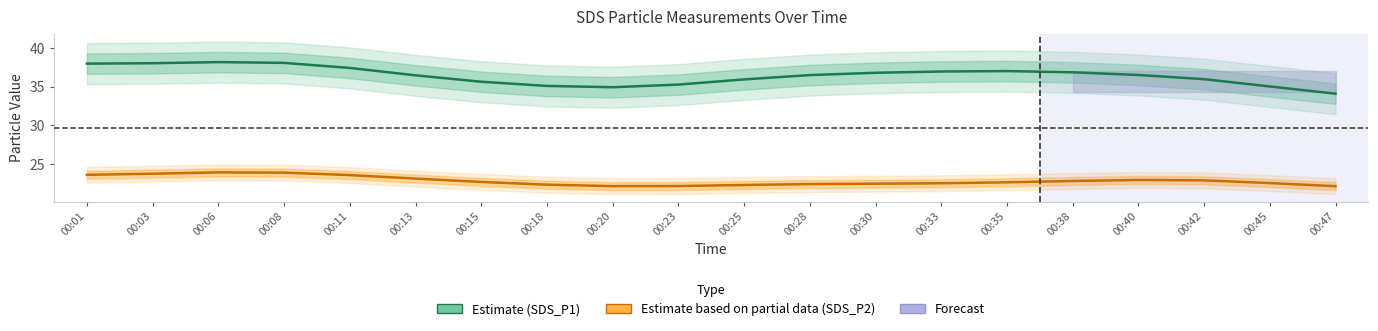

At which category is the sum across all series the highest?

00:06